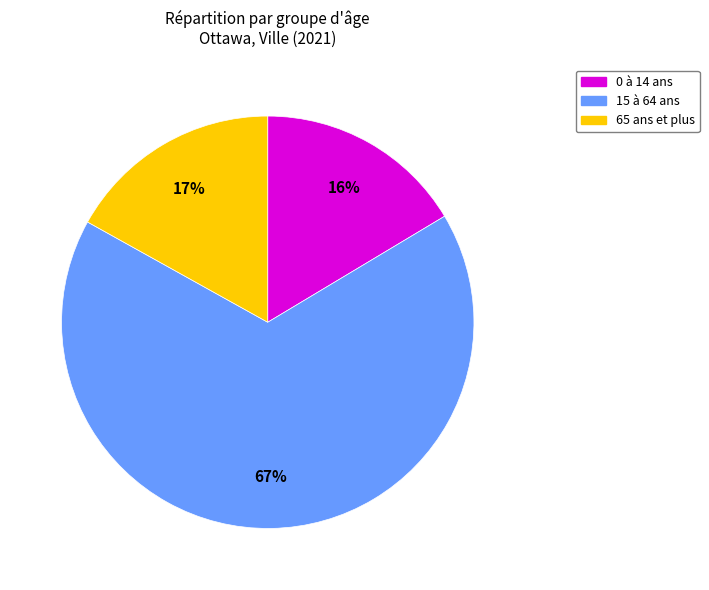

To the nearest percent, what is the average slice percentage?

33%